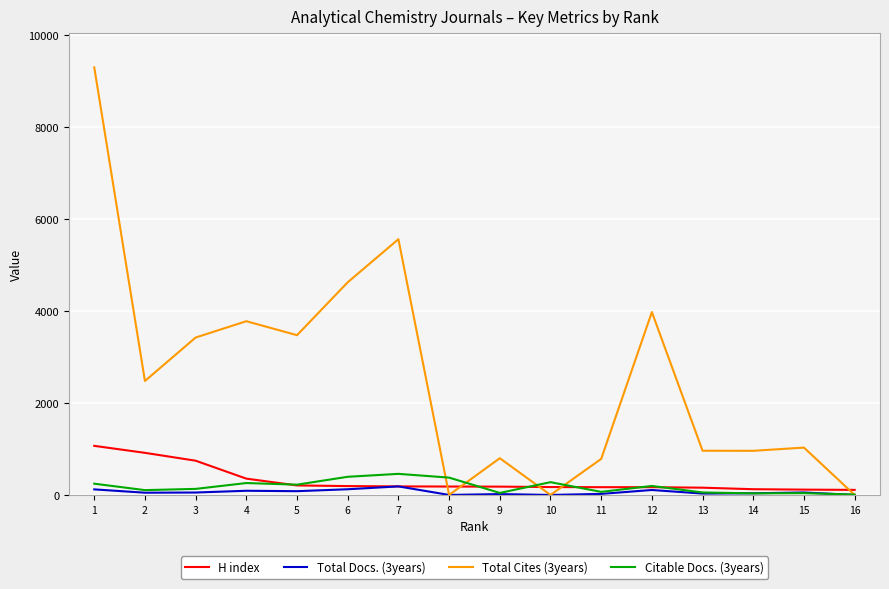

In Total Docs. (3years), how many points are lower than both neighbors (excluding endpoints)?

5